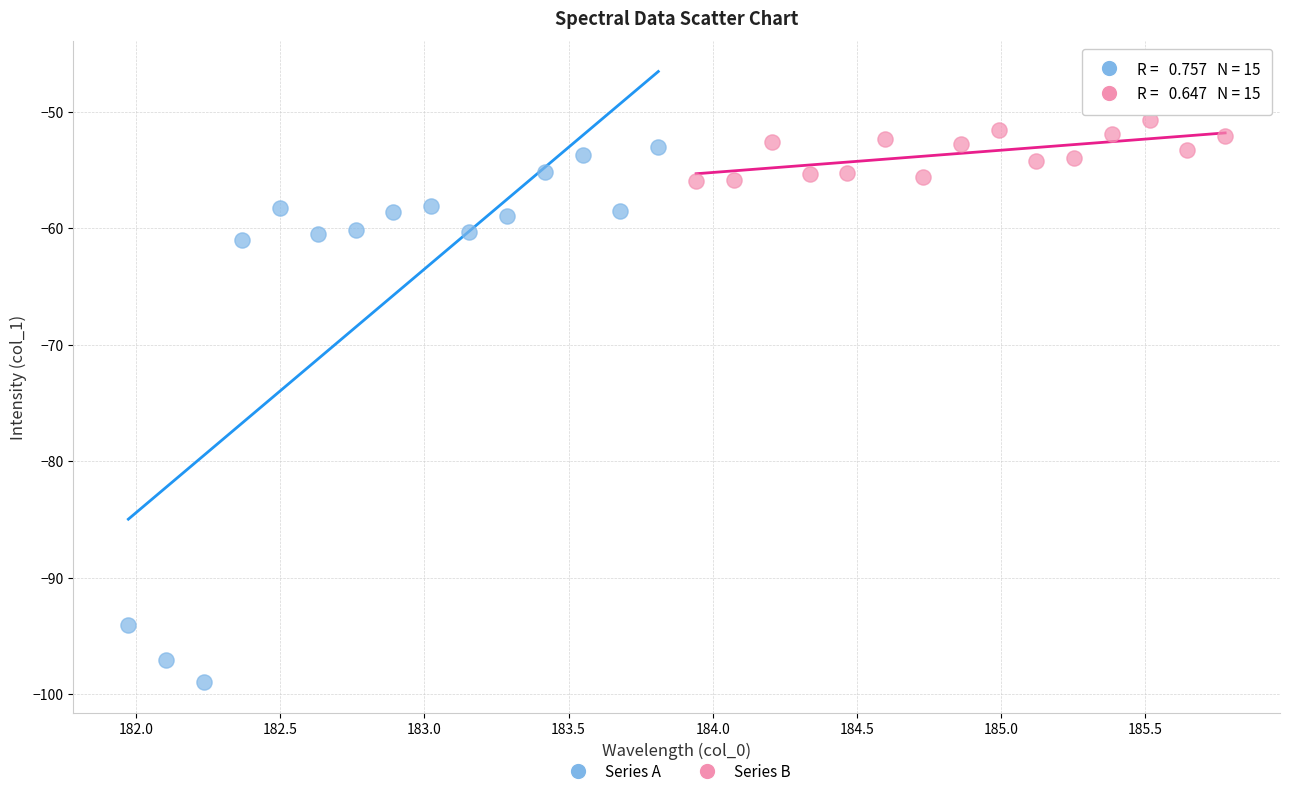

Which series reaches the maximum Y coordinate?

Series B